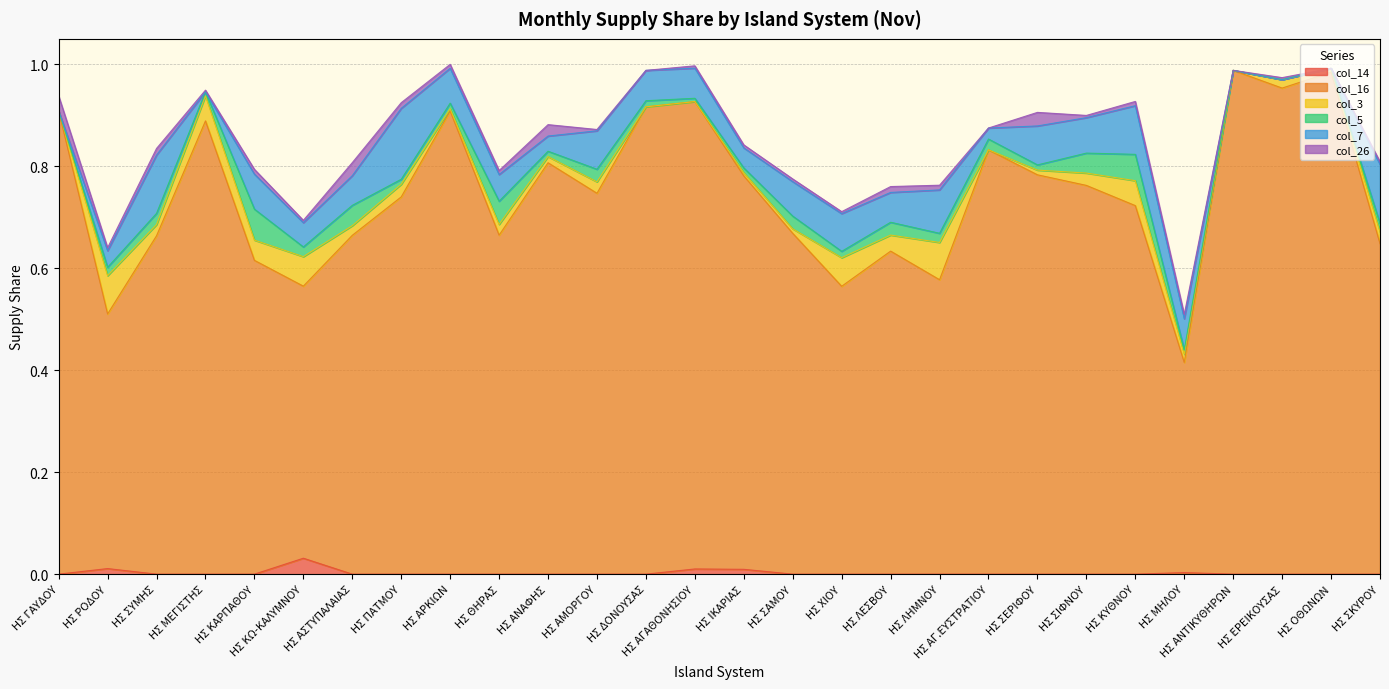

Count the number of data series in this chart.

6